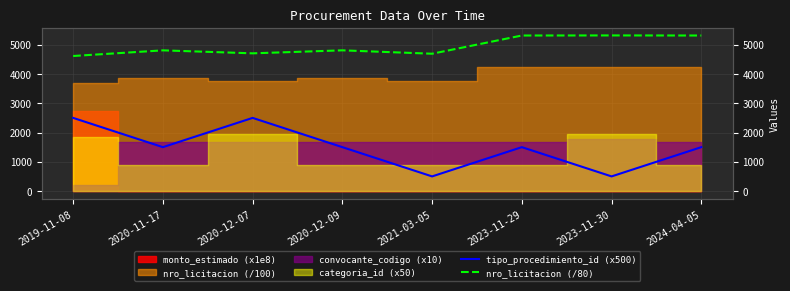

How many data points in tipo_procedimiento_id (x500) are above 1500?

2